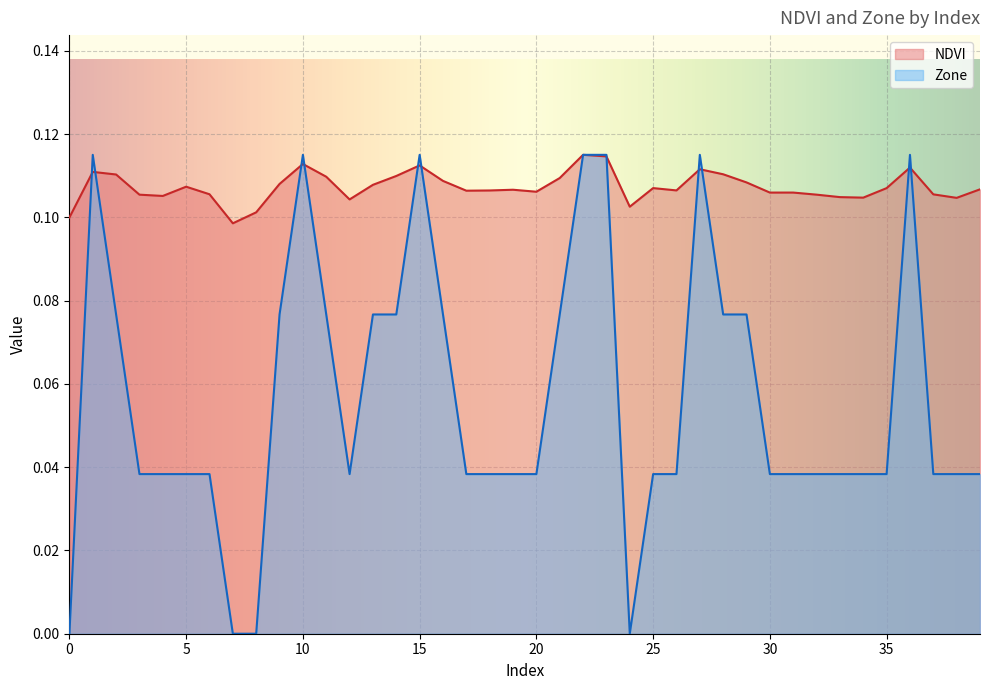

Is it true that Zone equals 0.1 at 39?

False